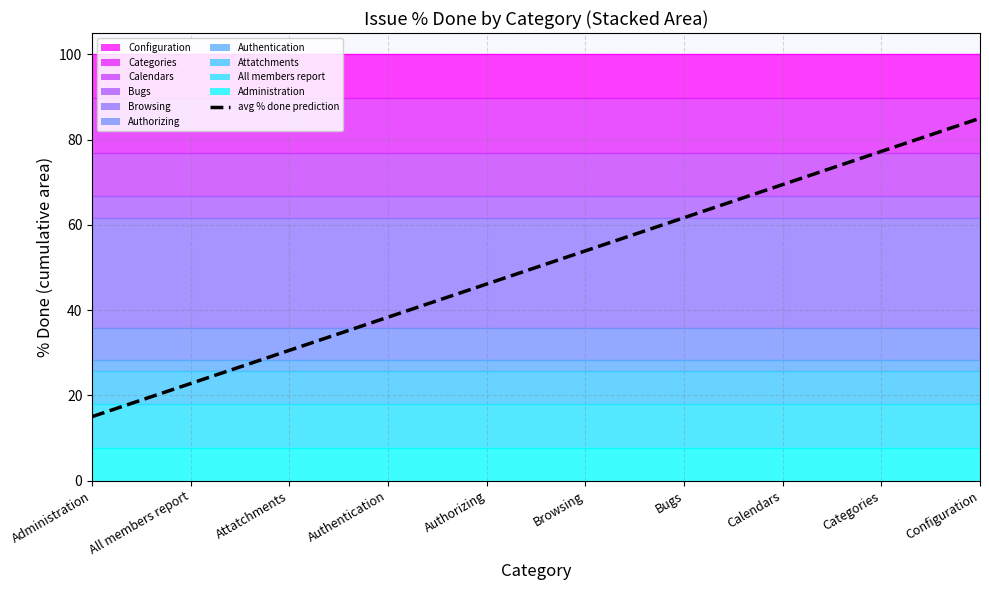

True or false: the data has more than 1 interior local peaks.

False